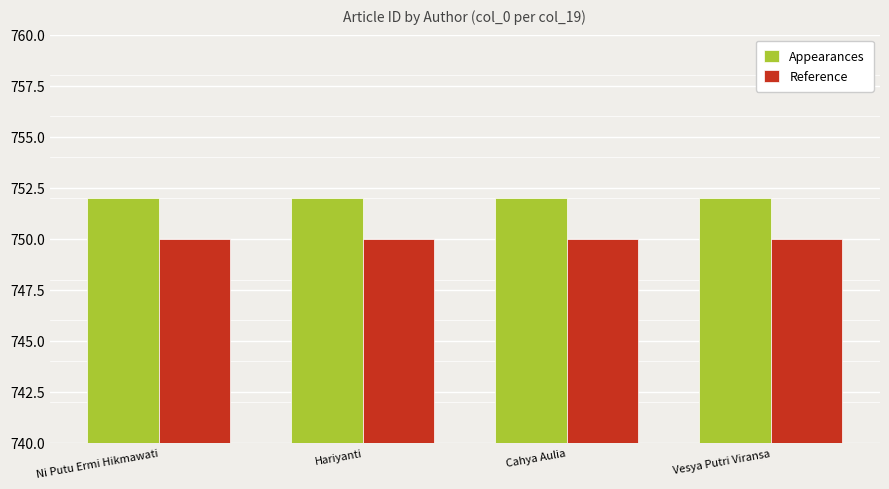

What is the maximum value for Appearances?

752